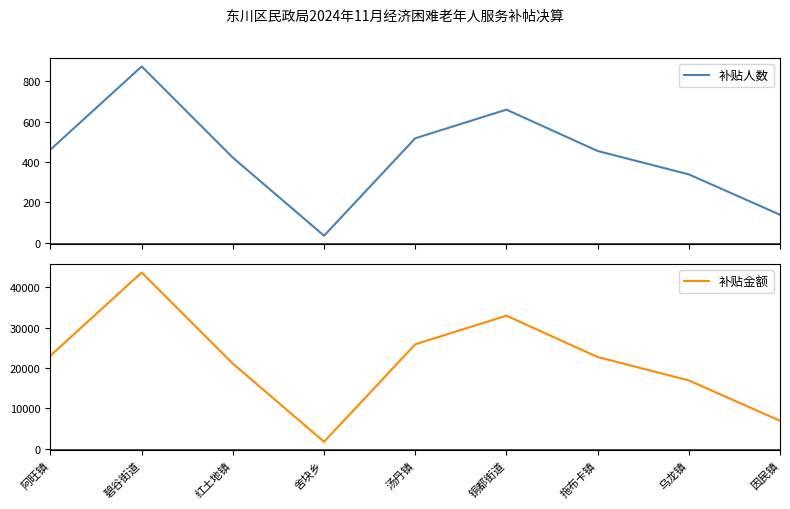

What is the label of the 7th point from the right?

红土地镇